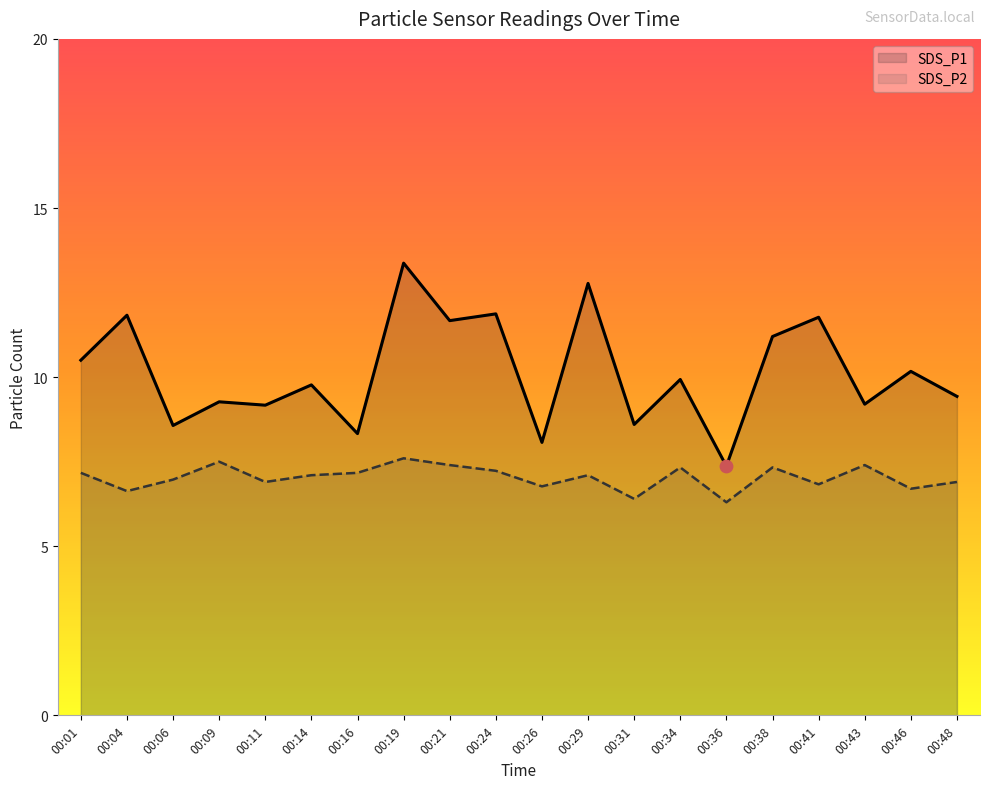

Which series has the widest spread of Y values?

SDS_P1